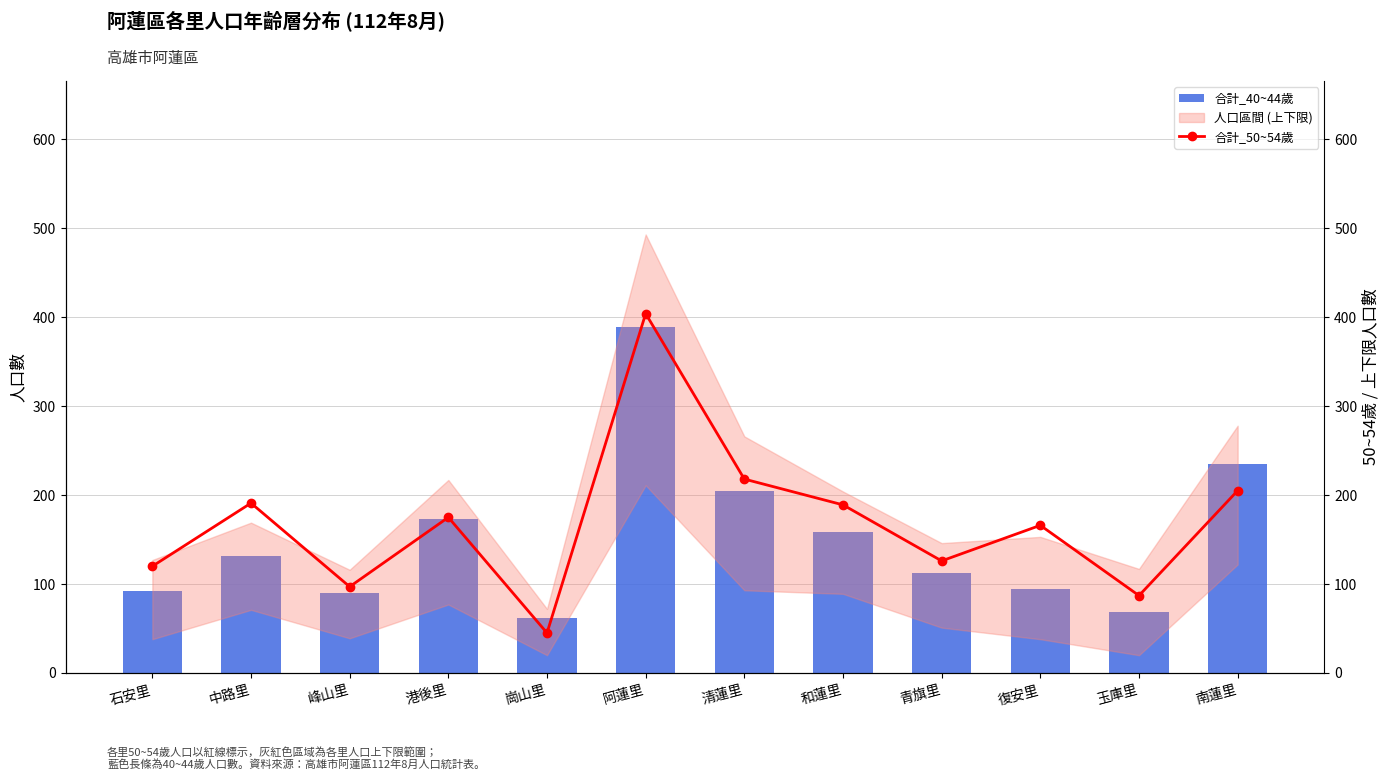

What is the minimum value for 合計_40~44歲?

62